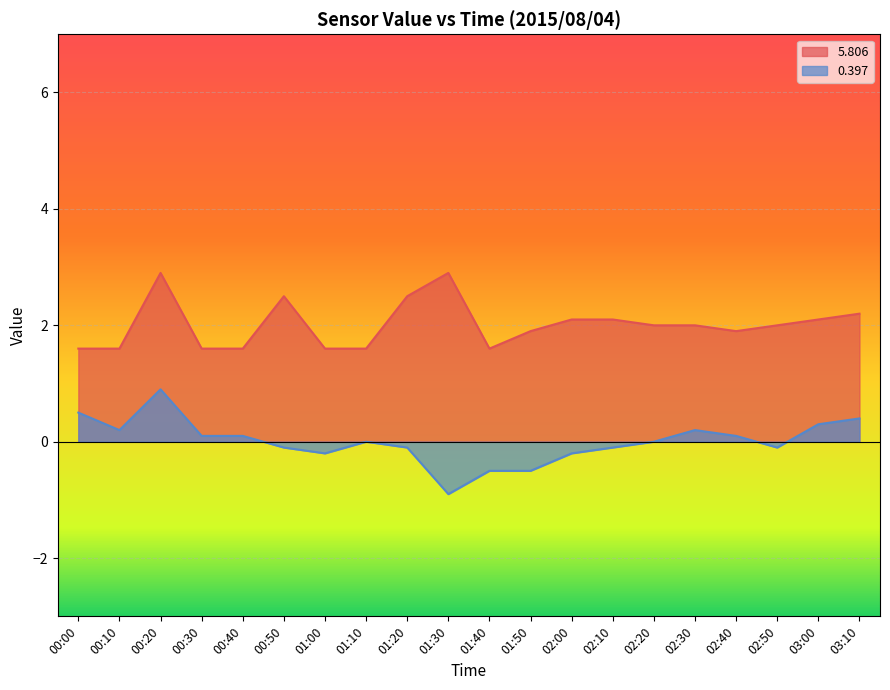

What is the maximum value for 5.806?

2.9